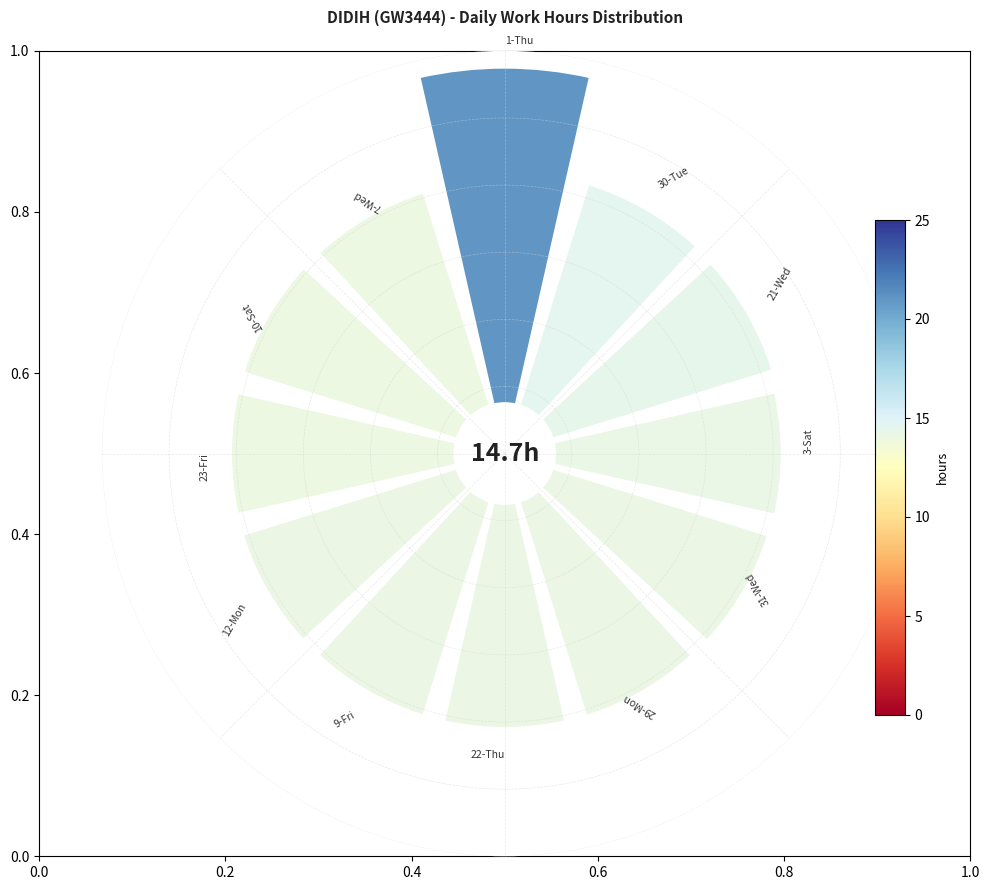

How many slices are in this pie chart?

12